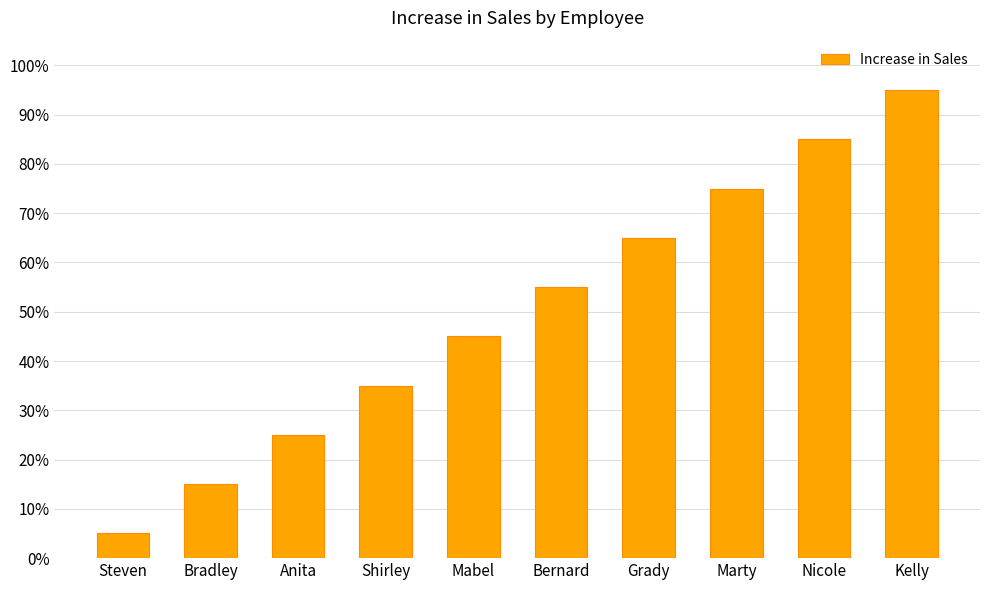

Does the chart contain any negative values?

No